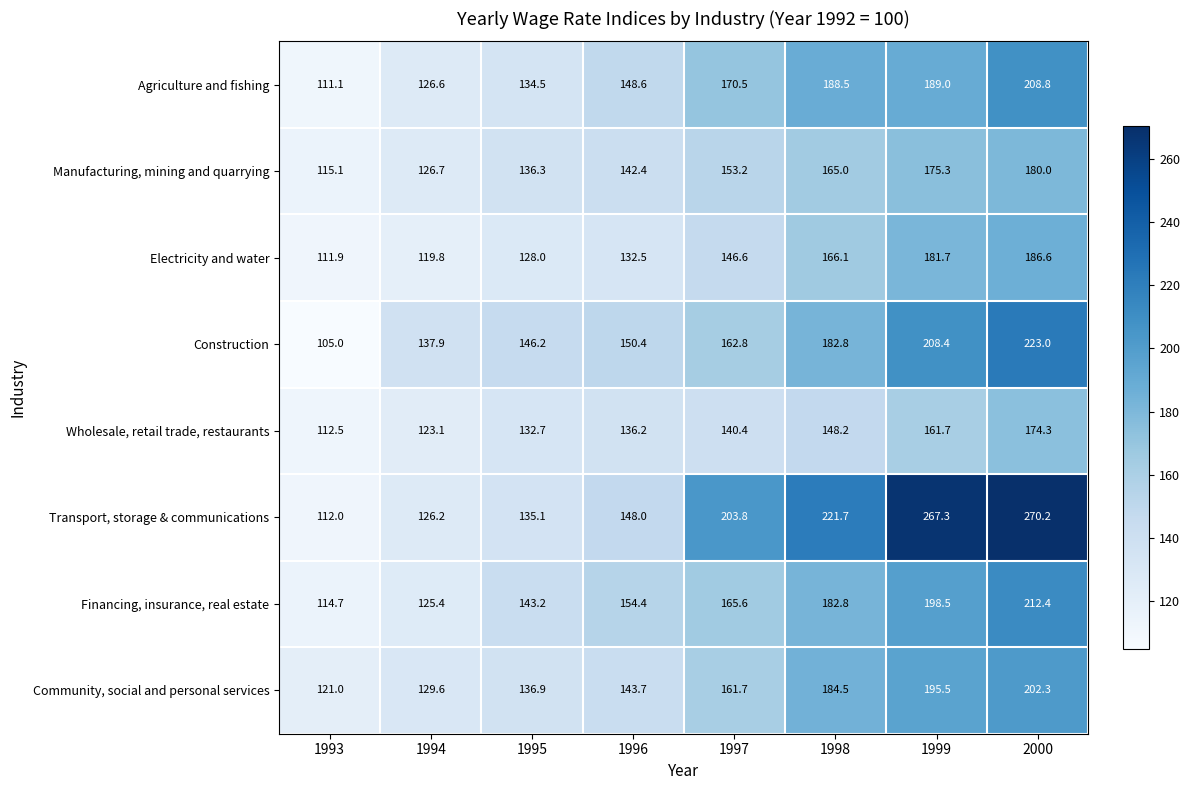

What is the difference between the maximum and minimum values in the Manufacturing, mining and quarrying series?

64.9